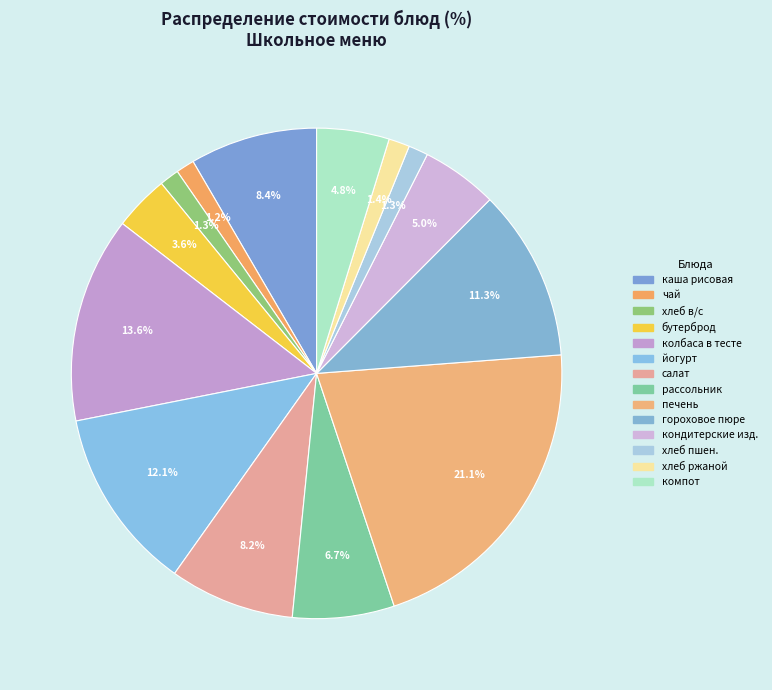

How many slices are in this pie chart?

14